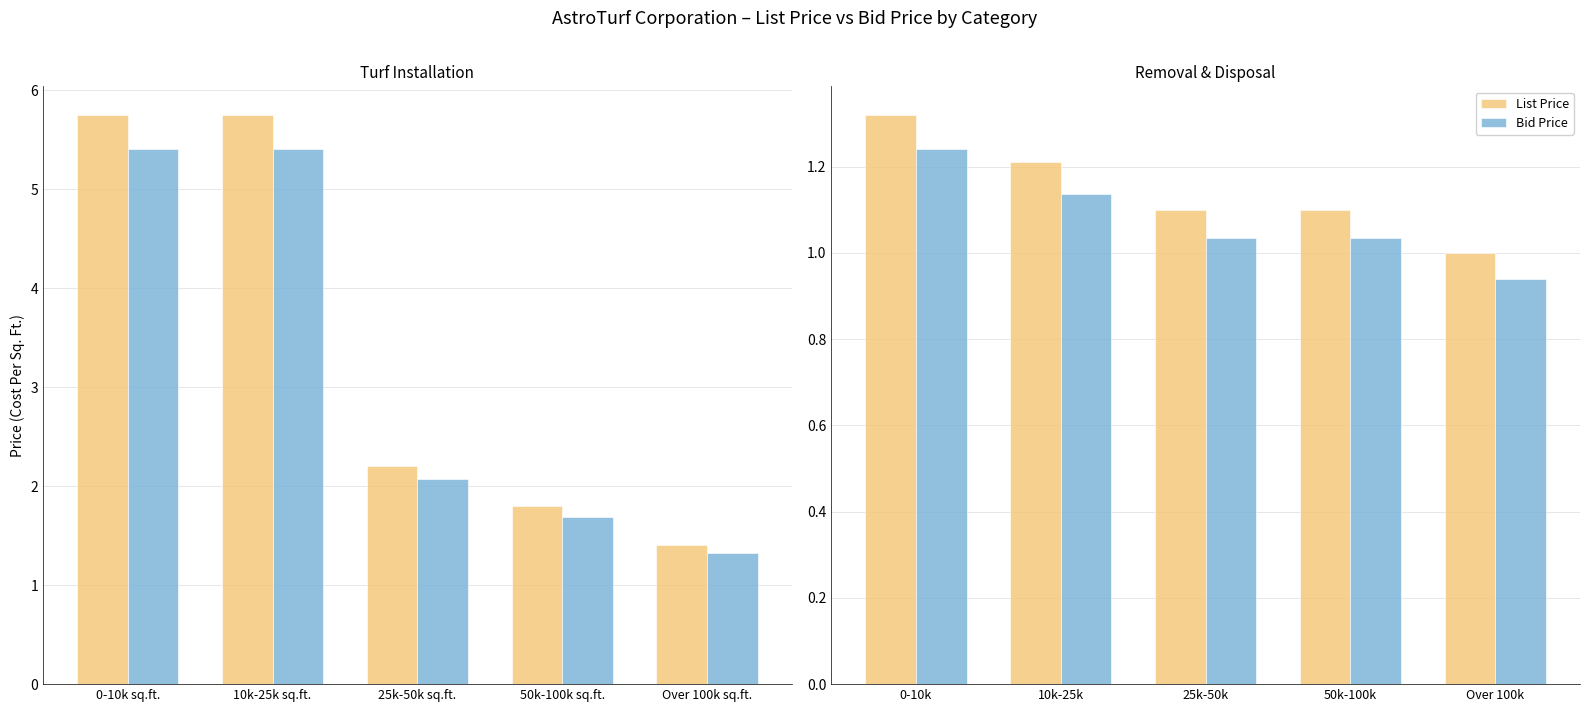

List the labels in order of Bid Price value, largest first.

0-10k, 10k-25k, 25k-50k, 50k-100k, Over 100k